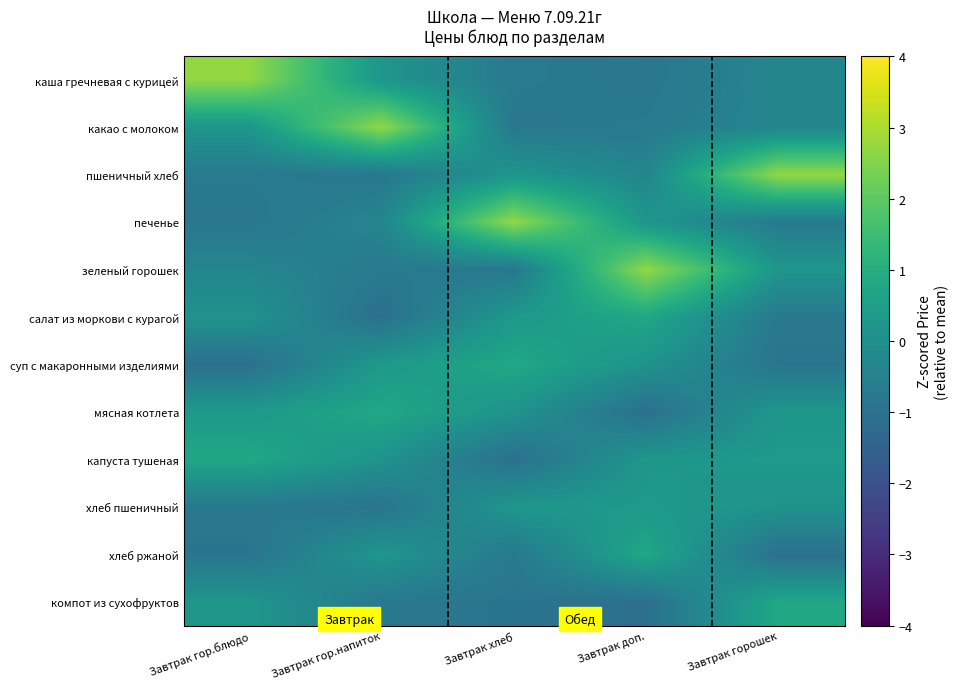

At which category is the sum across all series the highest?

Завтрак доп.